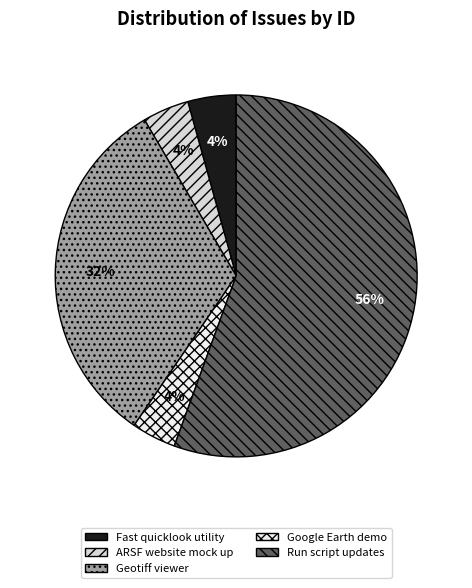

Does Google Earth demo account for over 50% of the chart?

No